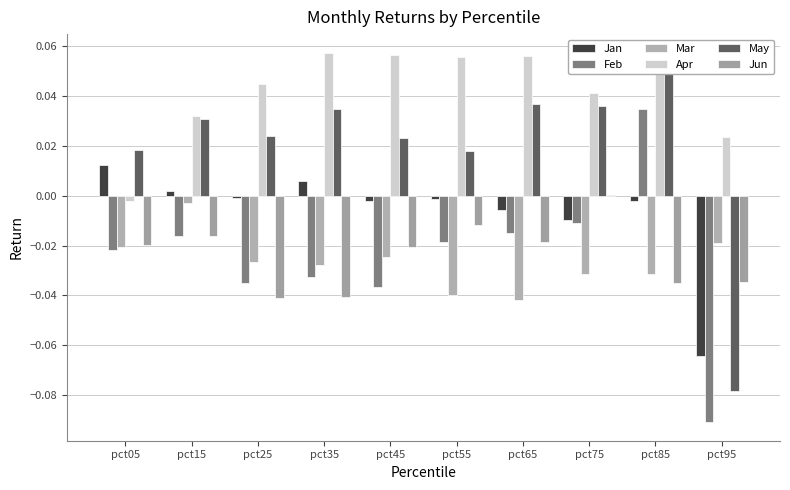

How many distinct data groups are displayed?

6